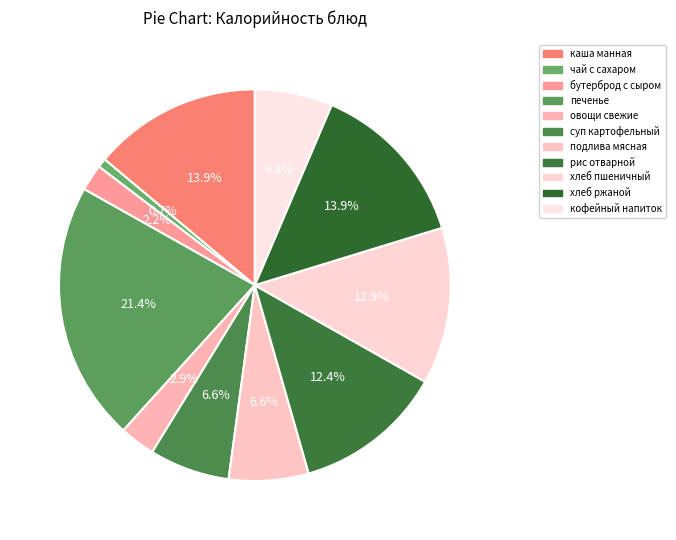

How many slices are in this pie chart?

11